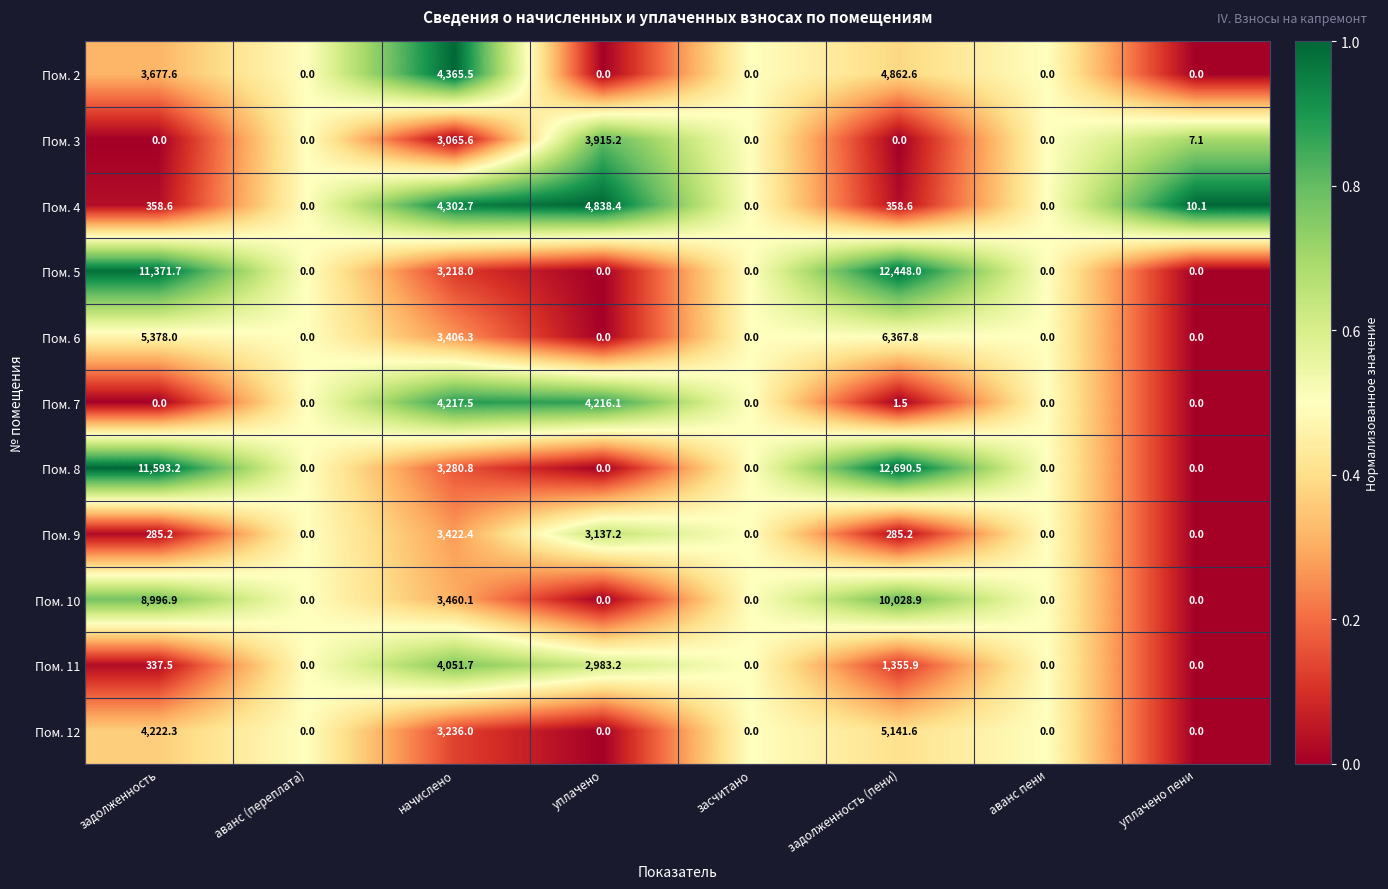

What is the difference between the Пом. 3 values at аванс (переплата) and уплачено?

3915.2